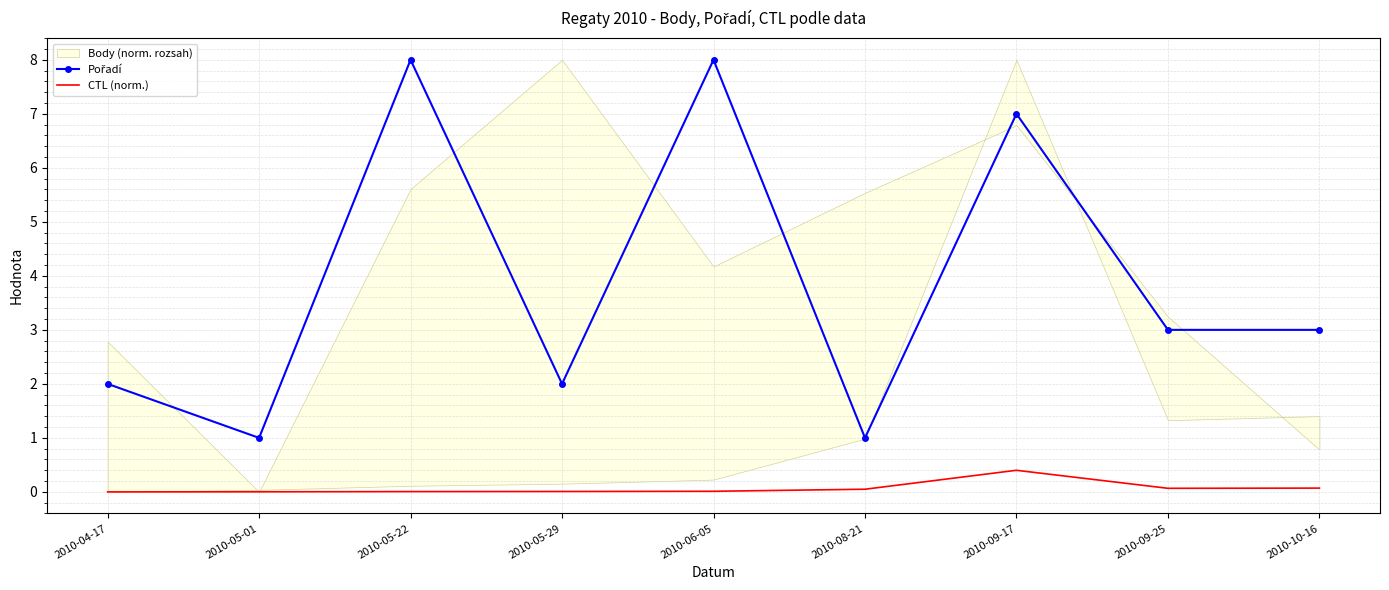

True or false: Pořadí and CTL (norm.) cross at least once.

False